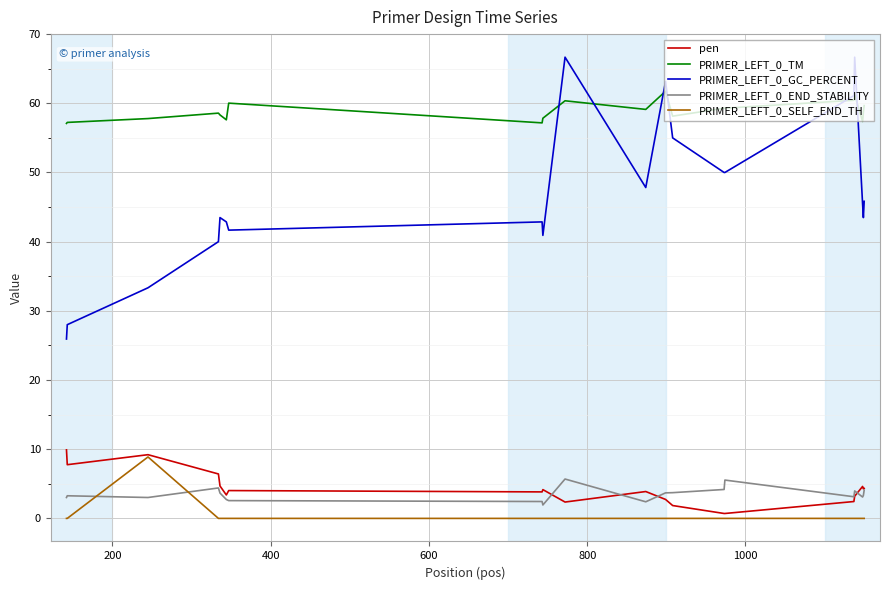

What is the difference between the maximum and second lowest values in the PRIMER_LEFT_0_TM series?

4.6